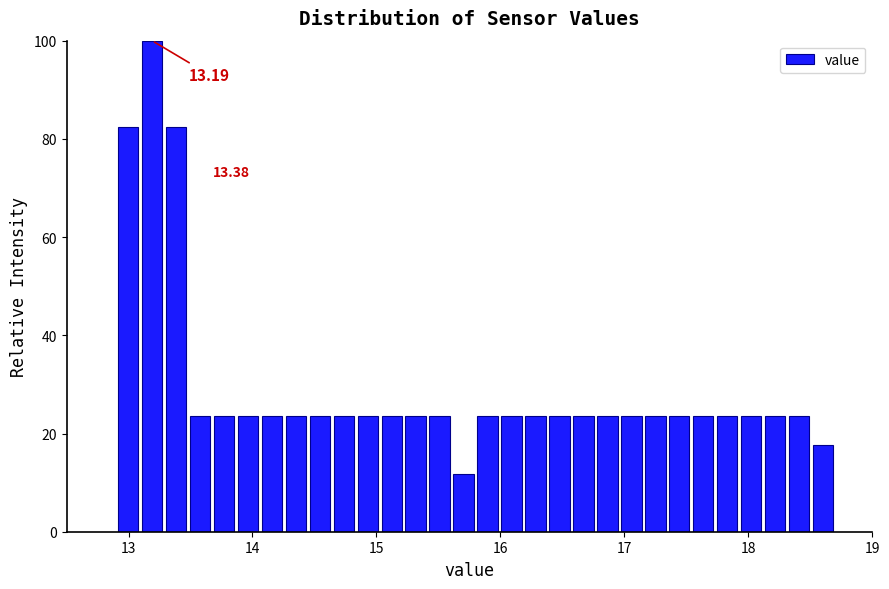

Around what value on the x-axis is the tallest bar? Give the approximate position of its centre, as read against the axis.

13.2